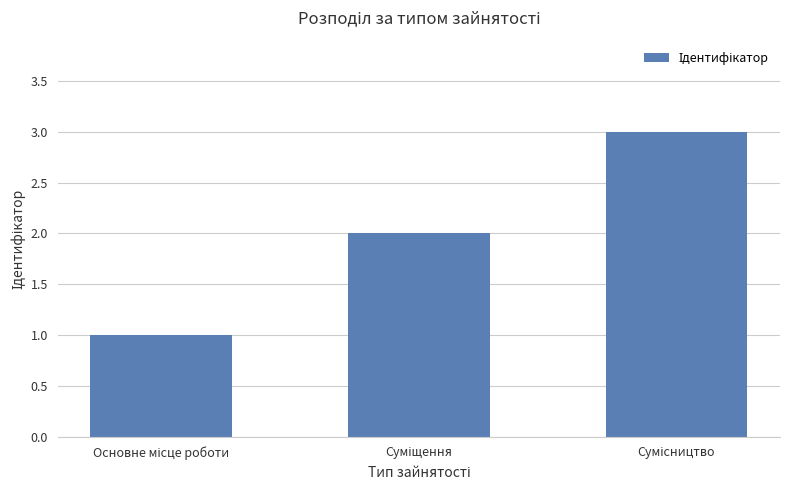

Does the chart contain stacked bars?

No